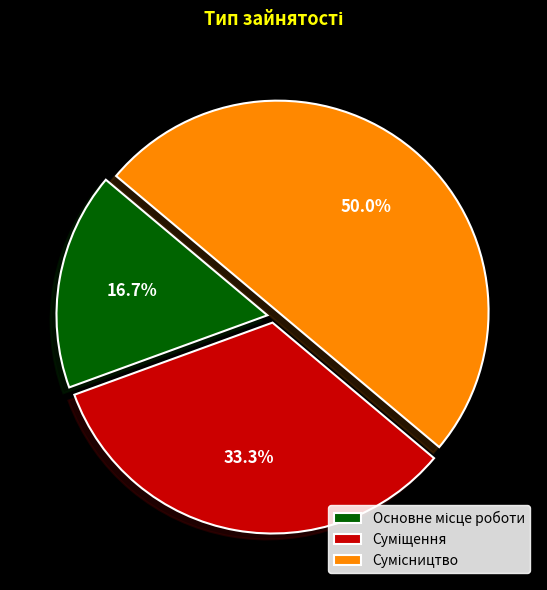

What is the change in value from Основне місце роботи to Суміщення?

+1